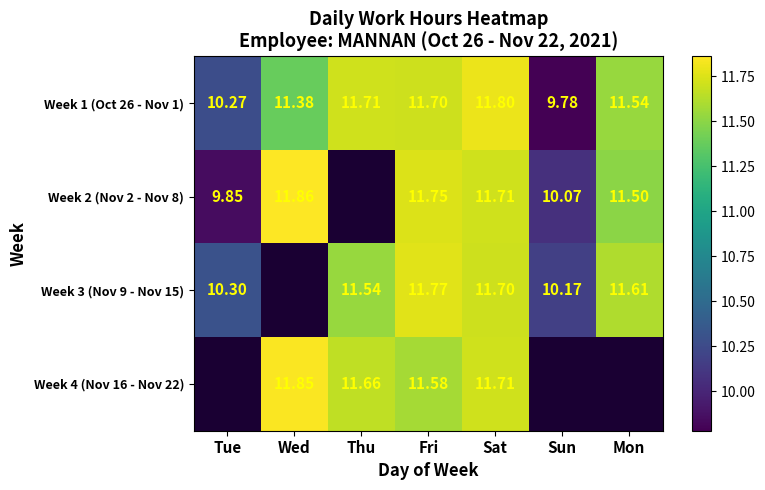

What is the maximum value shown in the chart?

11.9